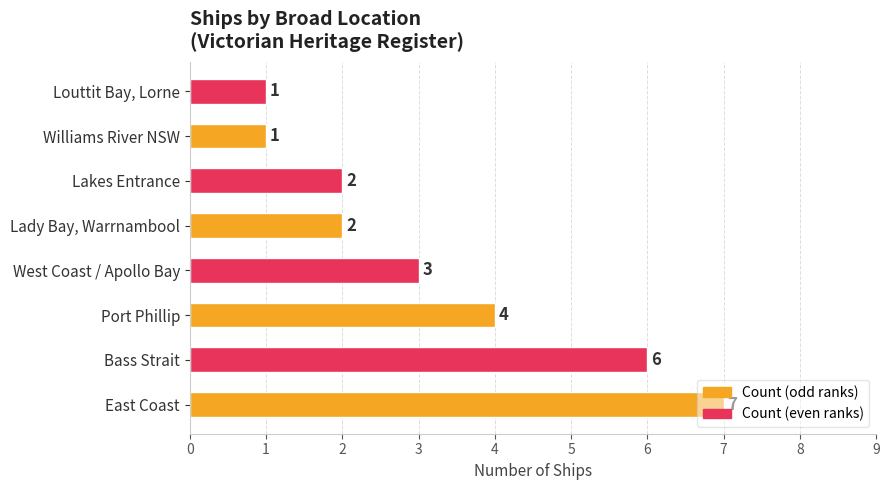

What is the change in value from Port Phillip to Louttit Bay, Lorne?

-3